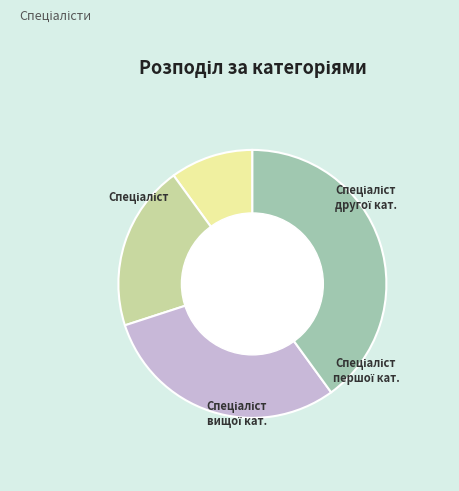

Does any single category account for the majority?

No